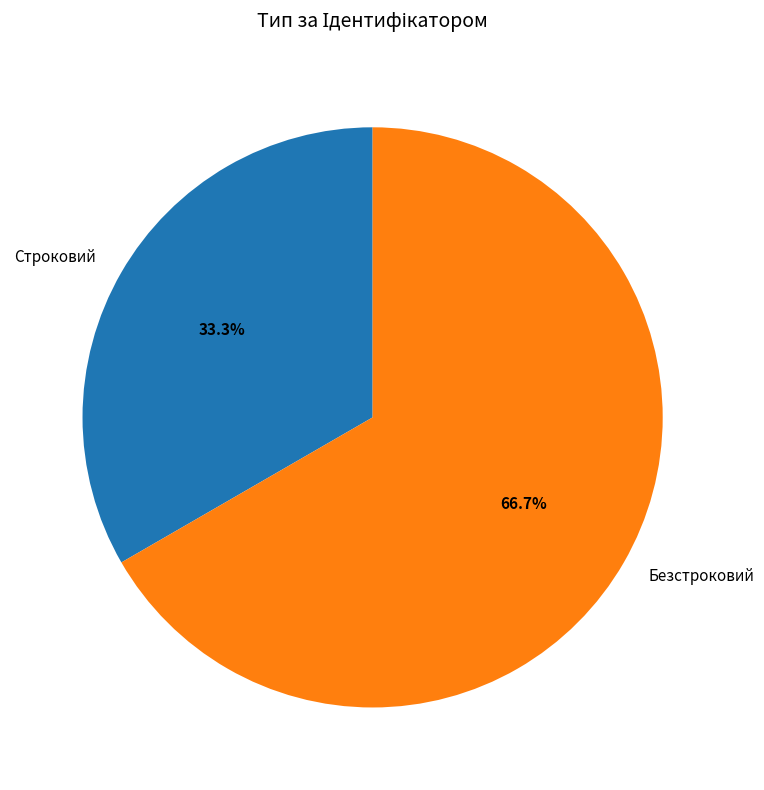

True or false: Безстроковий accounts for 67% of the total.

True